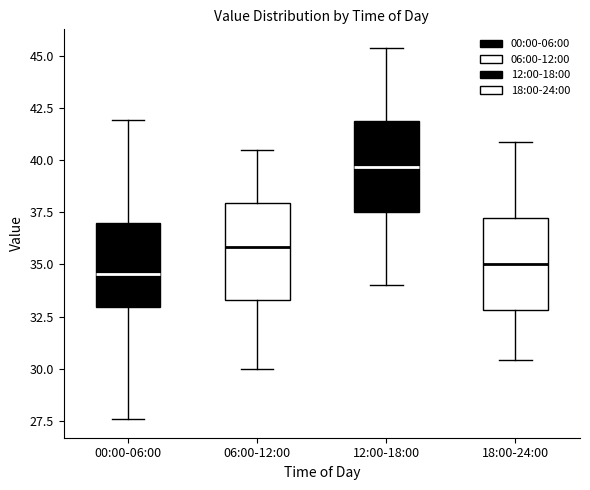

Reading left to right, read every box against the y-axis: the position of its median line, the range the box covers, and the ends of its whiskers. The values are not printed on the chart, so give them approximately, as read against the axis.

00:00-06:00: median 34.5, box 33.0 to 37.0, whiskers 27.5 to 42.0
06:00-12:00: median 36.0, box 33.5 to 38.0, whiskers 30.0 to 40.5
12:00-18:00: median 39.5, box 37.5 to 42.0, whiskers 34.0 to 45.5
18:00-24:00: median 35.0, box 33.0 to 37.0, whiskers 30.5 to 41.0